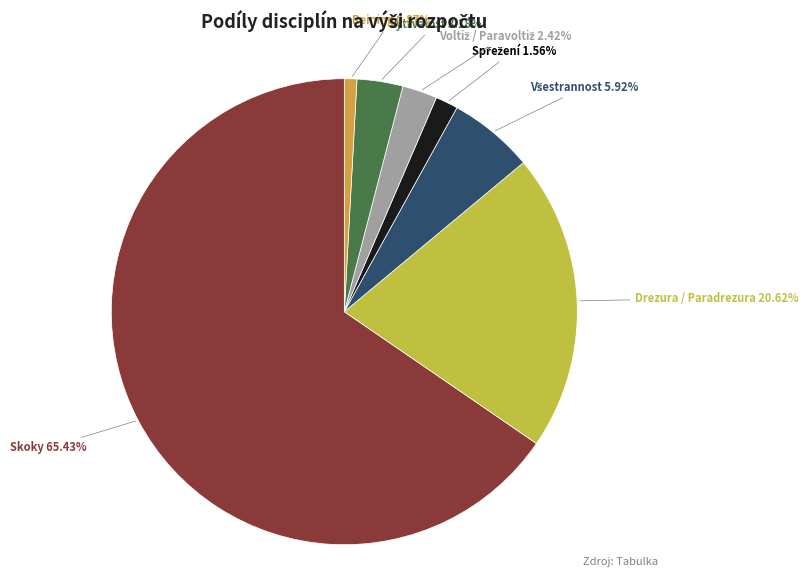

To the nearest percent, what is the average slice percentage?

14%